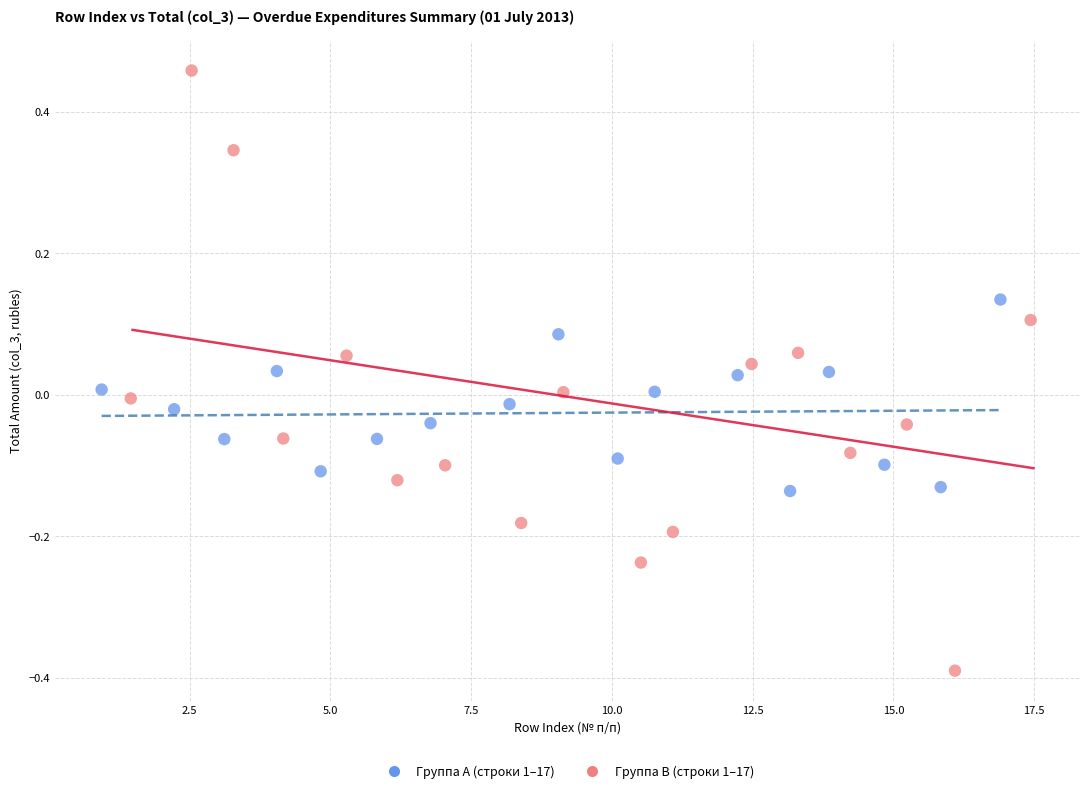

Which series has the widest spread of Y values?

Группа В (строки 1–17)